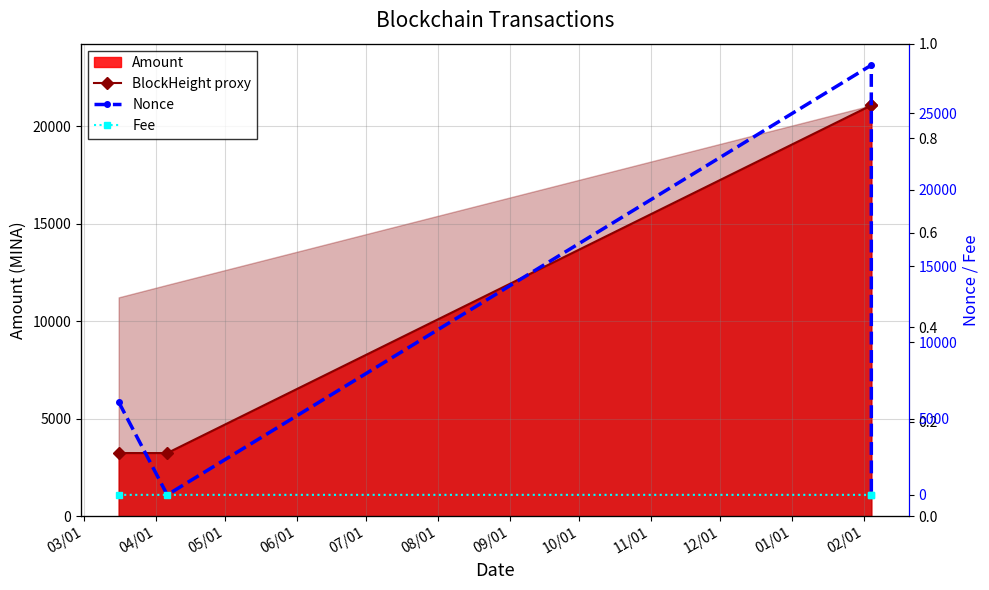

True or false: Fee and BlockHeight proxy intersect in this chart.

False